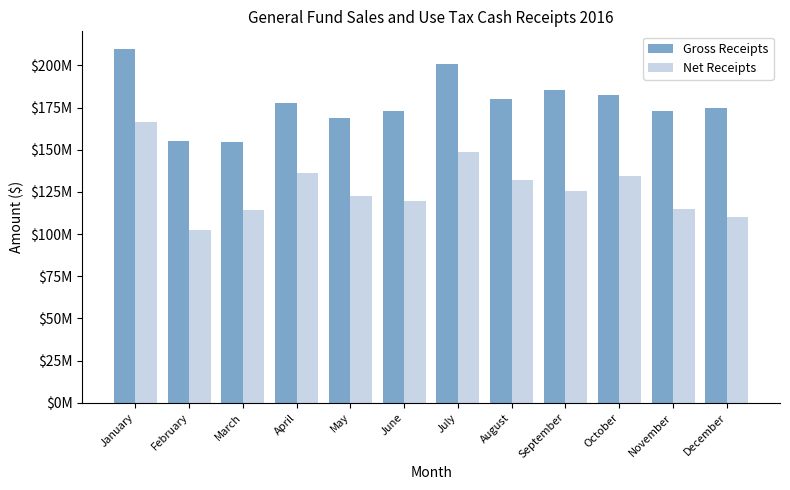

What are all the series names shown in the legend?

Gross Receipts, Net Receipts